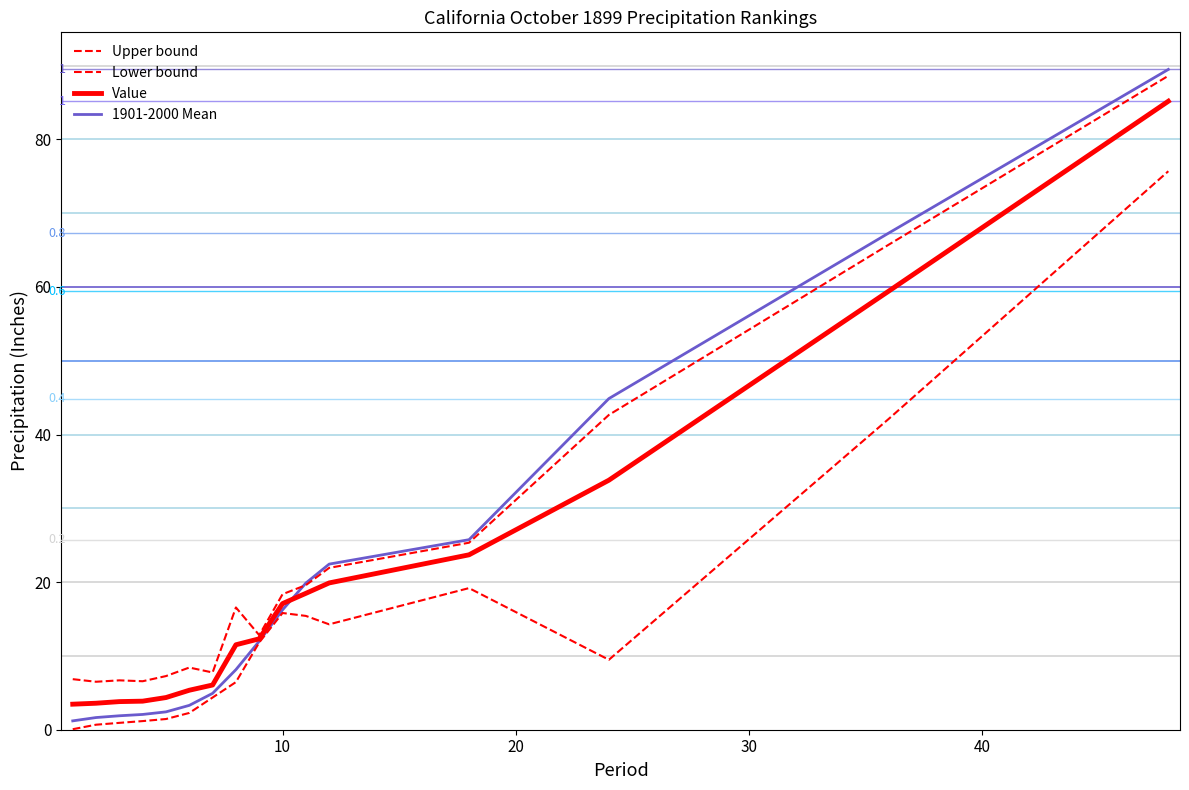

How many categories are shown in the chart?

16